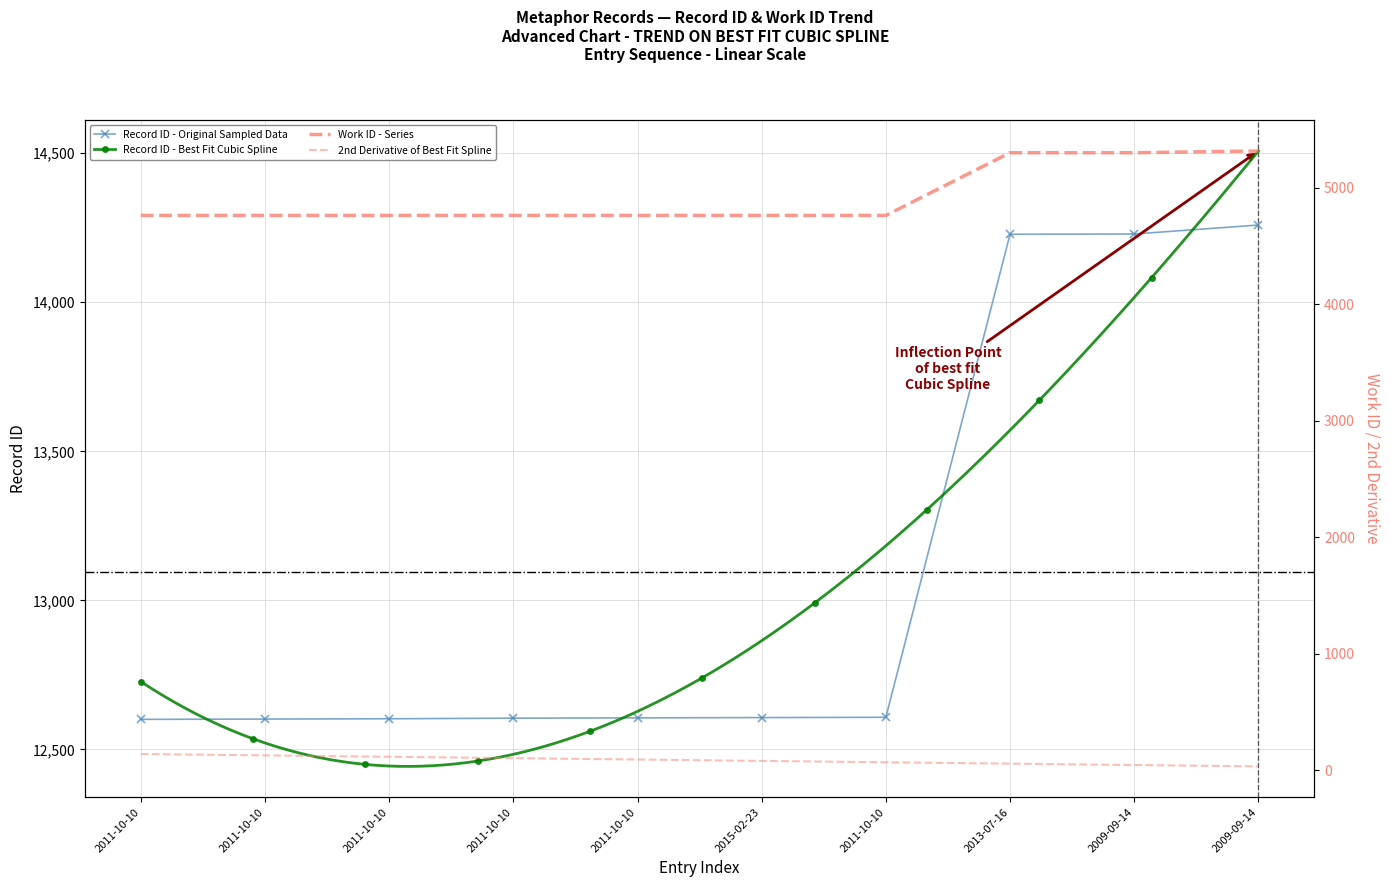

Which series has the widest spread of values?

id